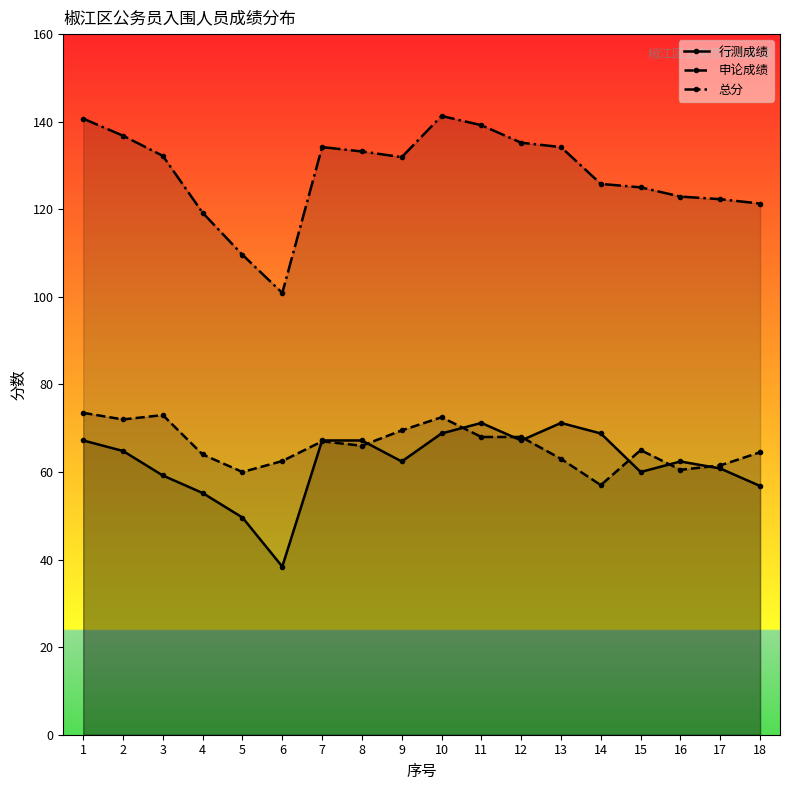

The 行测成绩 series shows 68.8 at 10. True or false?

True